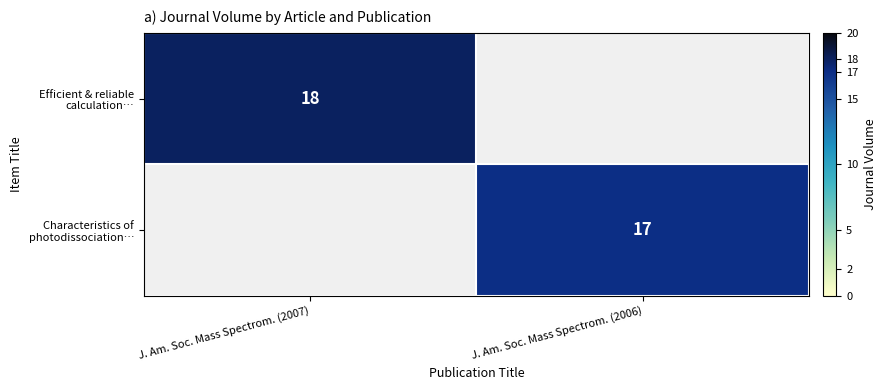

How many series are shown in this chart?

2